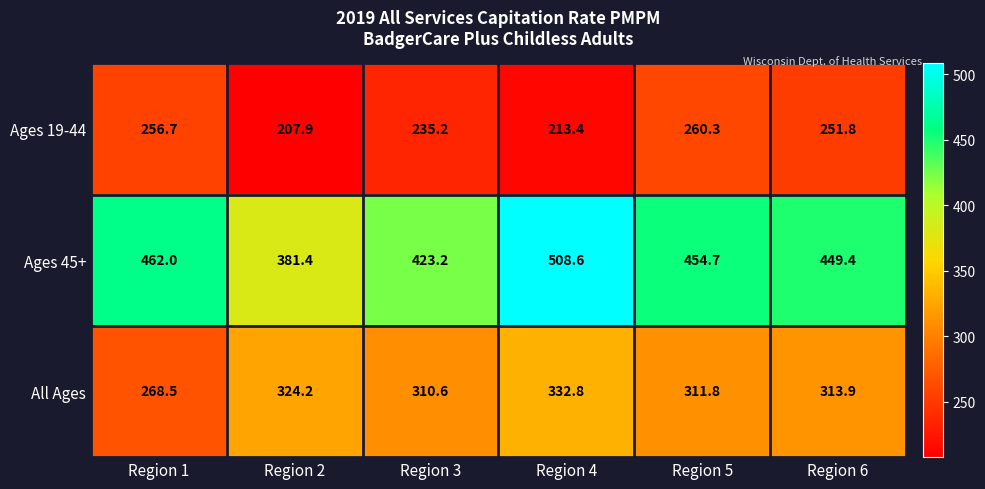

Is it true that Ages 19-44 equals 260.3 at Region 5?

True